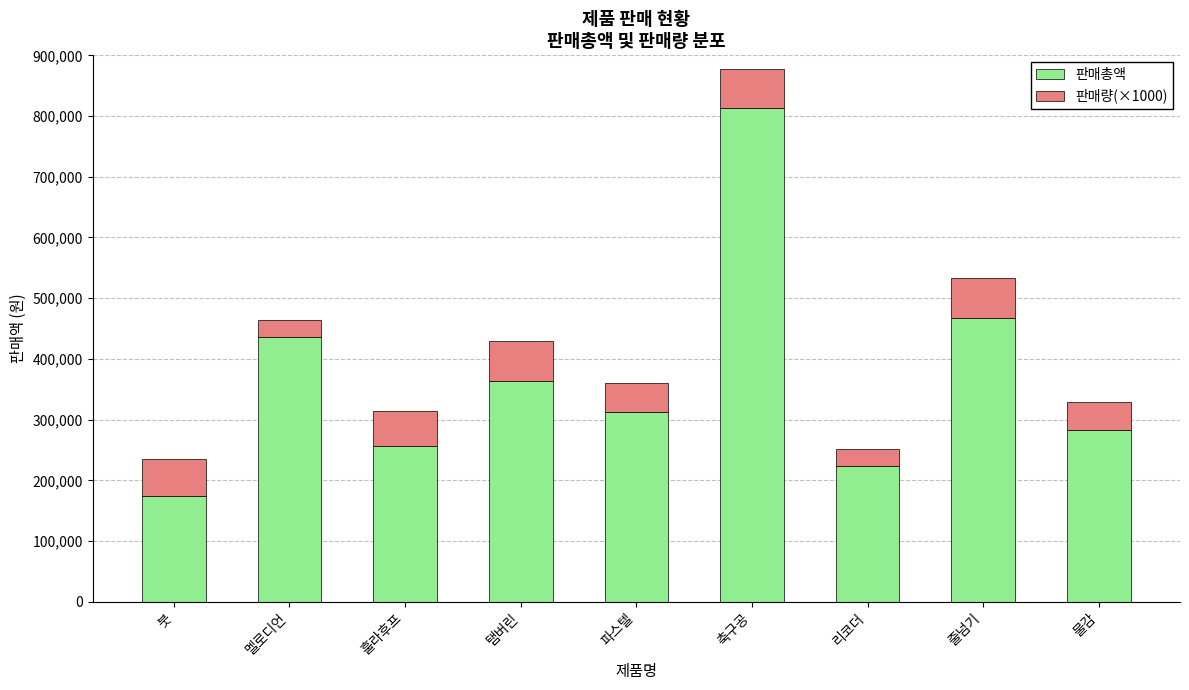

What is the total value across all series at 탬버린?

429000